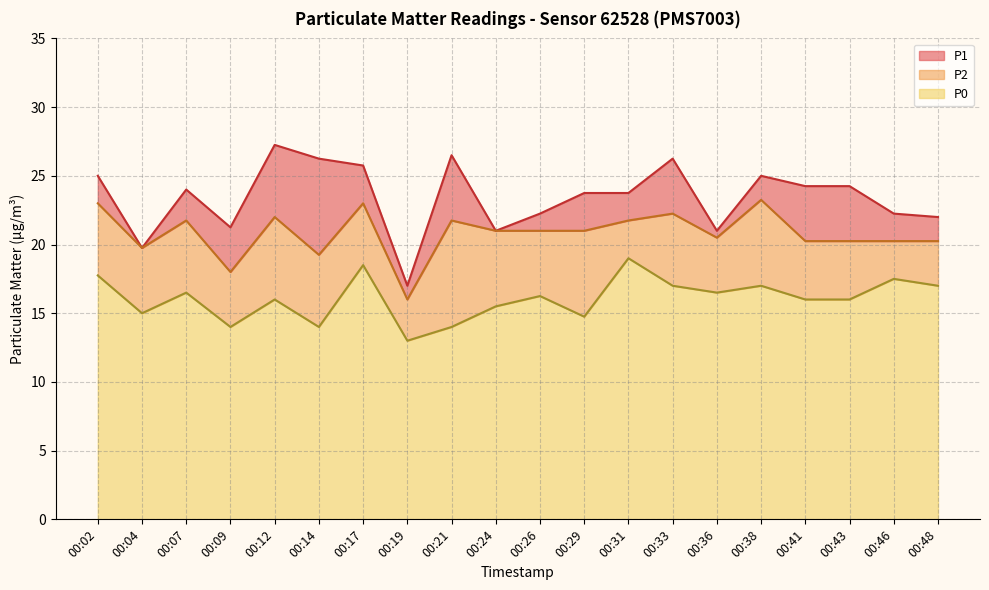

True or false: P1 and P2 cross at least once.

False